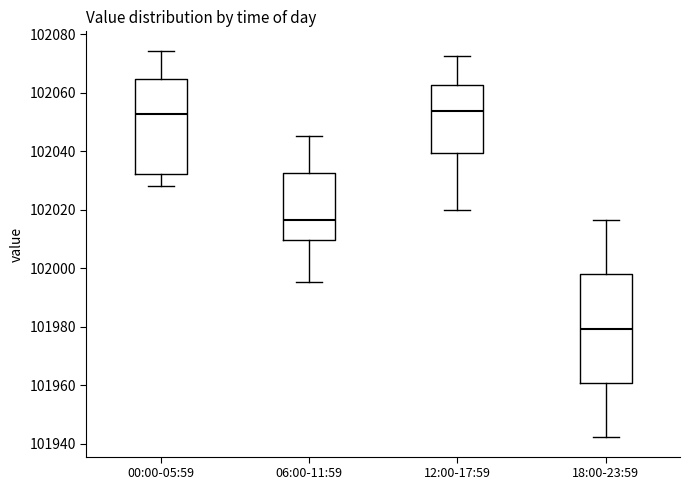

Reading left to right, read every box against the y-axis: the position of its median line, the range the box covers, and the ends of its whiskers. The values are not printed on the chart, so give them approximately, as read against the axis.

00:00-05:59: median 102052, box 102032 to 102064, whiskers 102028 to 102074
06:00-11:59: median 102016, box 102010 to 102032, whiskers 101996 to 102046
12:00-17:59: median 102054, box 102040 to 102062, whiskers 102020 to 102072
18:00-23:59: median 101980, box 101960 to 101998, whiskers 101942 to 102016